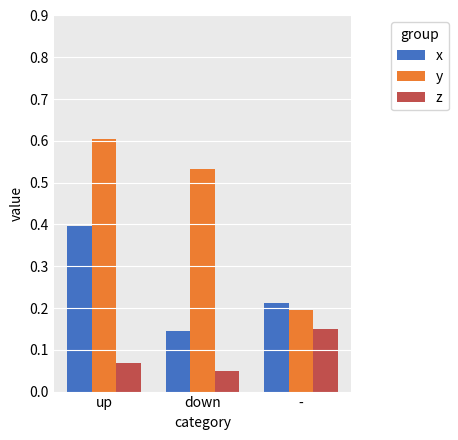

Rank the series by their average value, from lowest to highest.

z, x, y